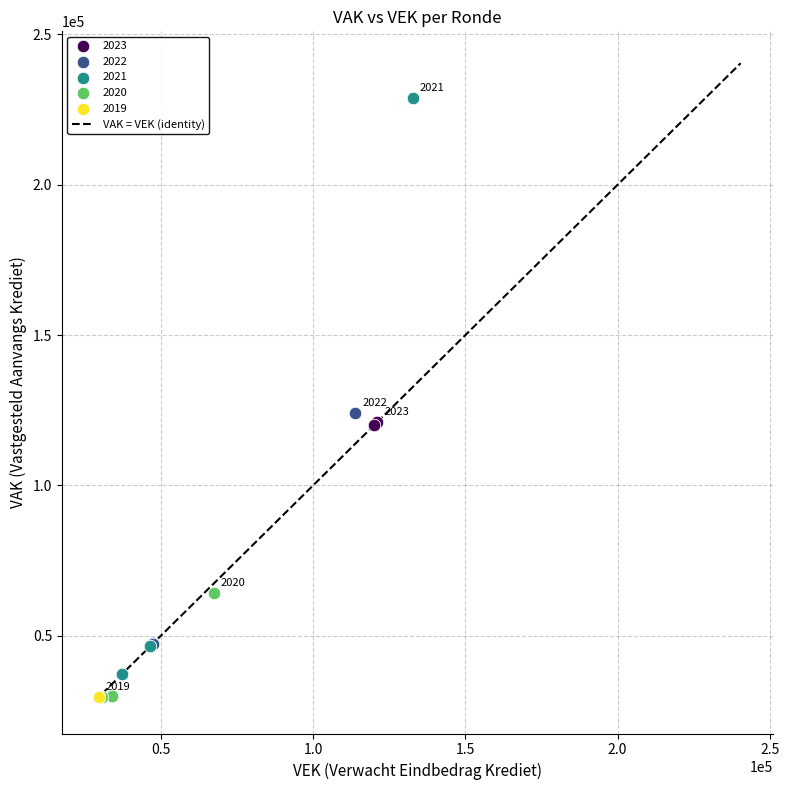

Which series contains the highest Y value?

2021